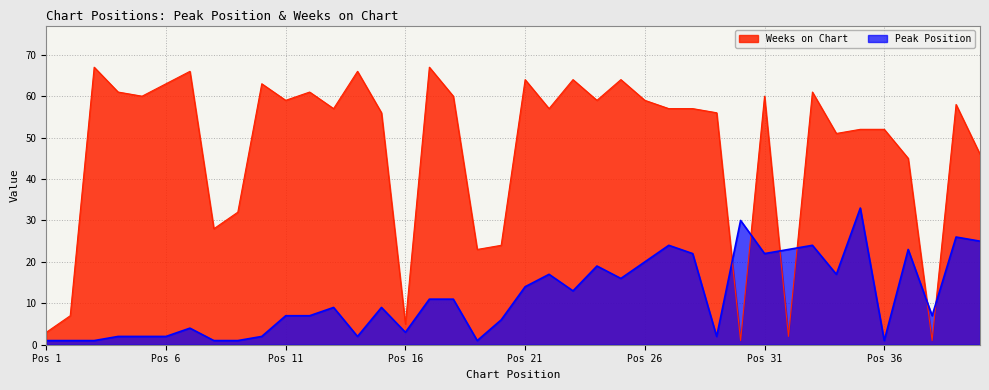

At Pos 36, list the series in order from largest to smallest.

Weeks on Chart, Peak Position